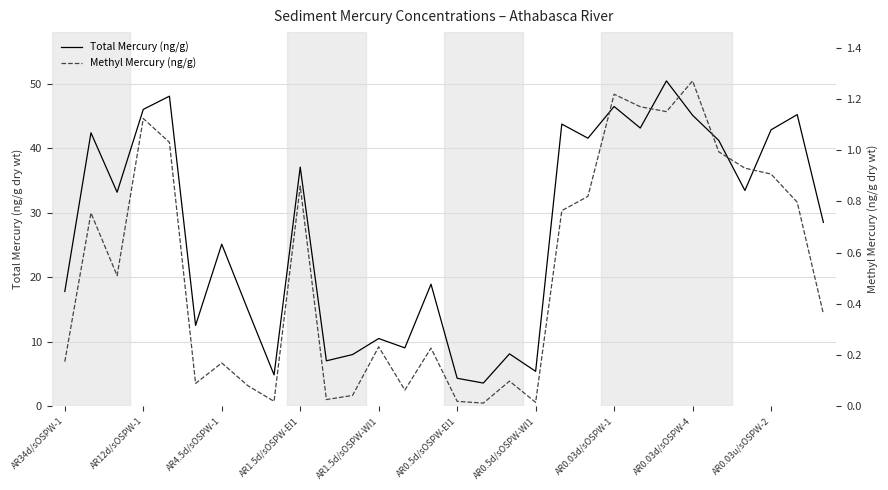

What position from the left is 22?

23